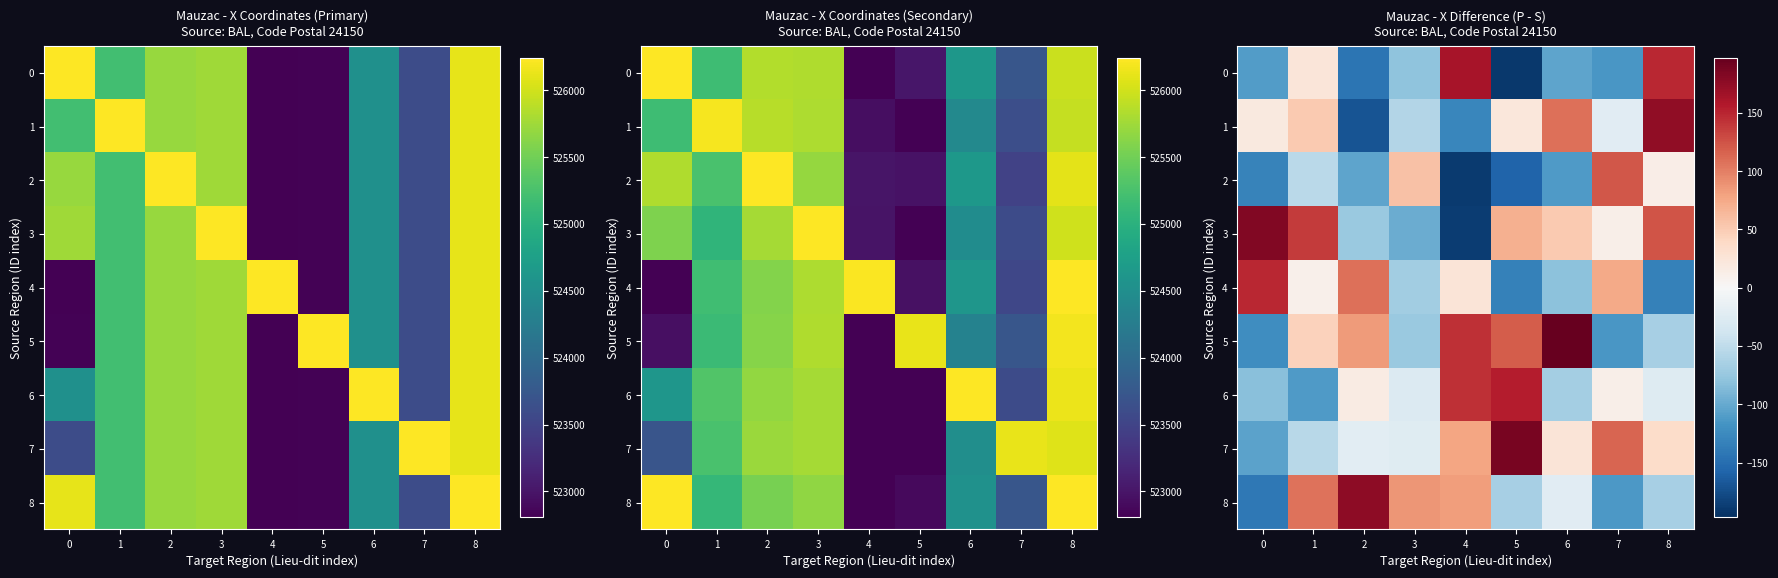

What is the total value across all series at 4?

132.2